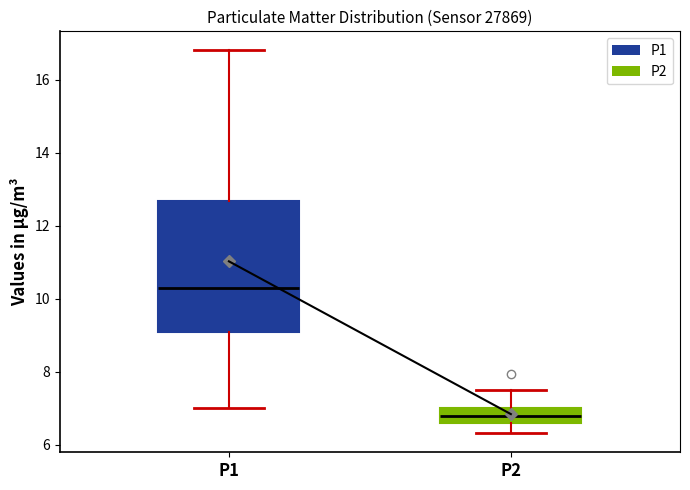

Where is the upper edge of the box for P2 on the y-axis? The values are not printed on the chart, so give them approximately, as read against the axis.

7.0